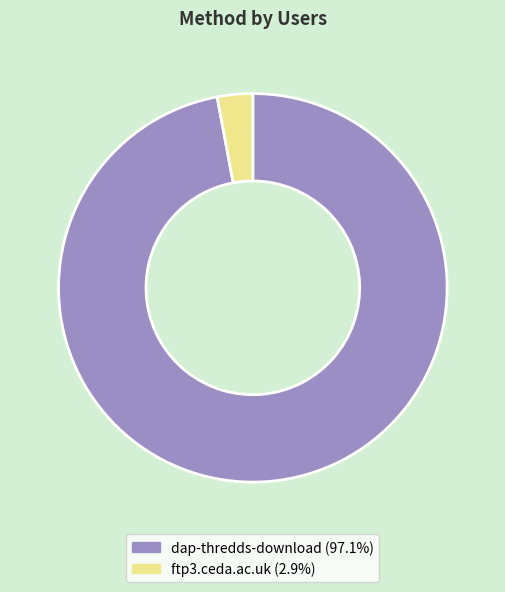

How many segments does this pie chart have?

2